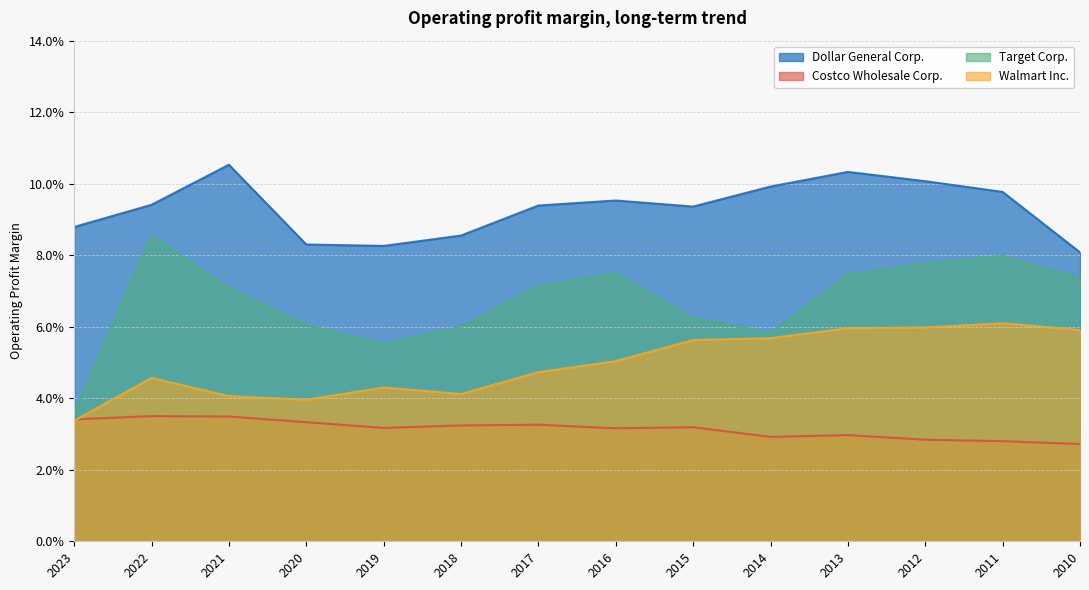

True or false: Target Corp. and Walmart Inc. intersect in this chart.

False